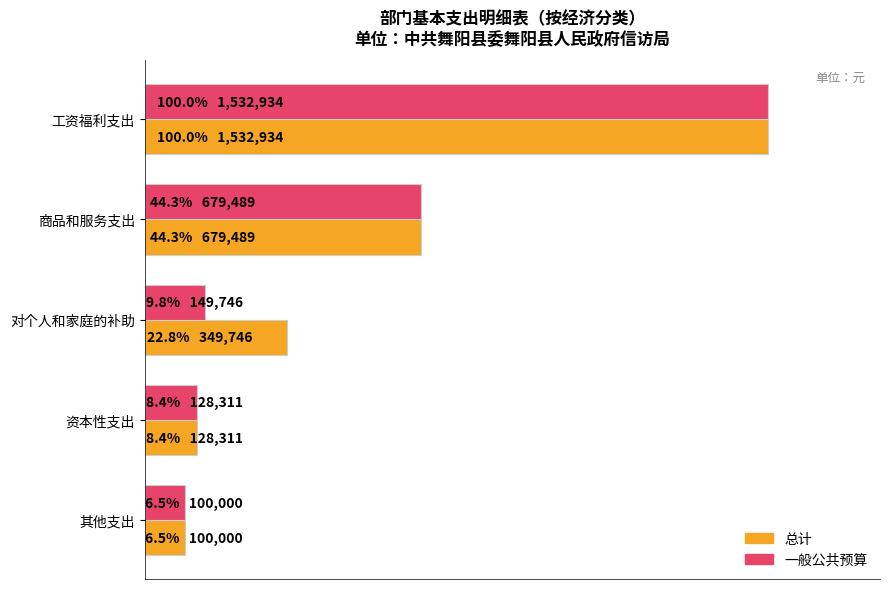

What are all the series names shown in the legend?

总计, 一般公共预算